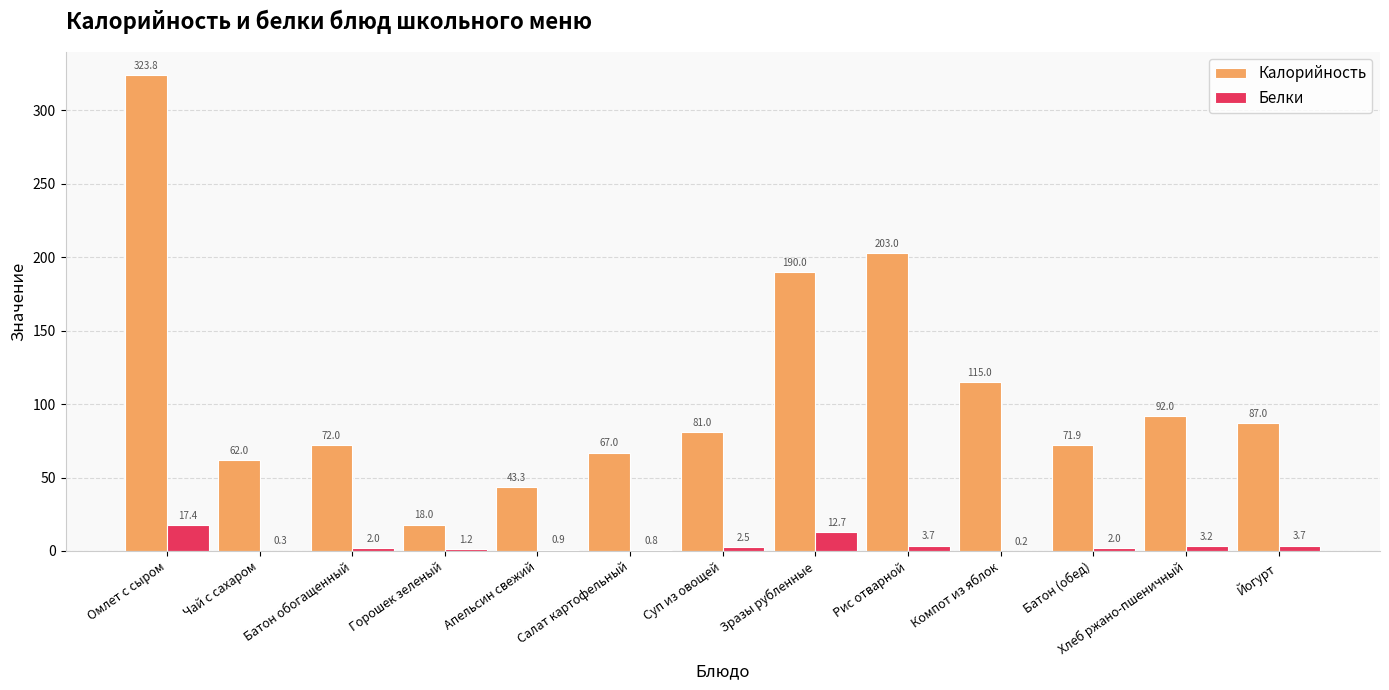

How many categories are shown in the chart?

13